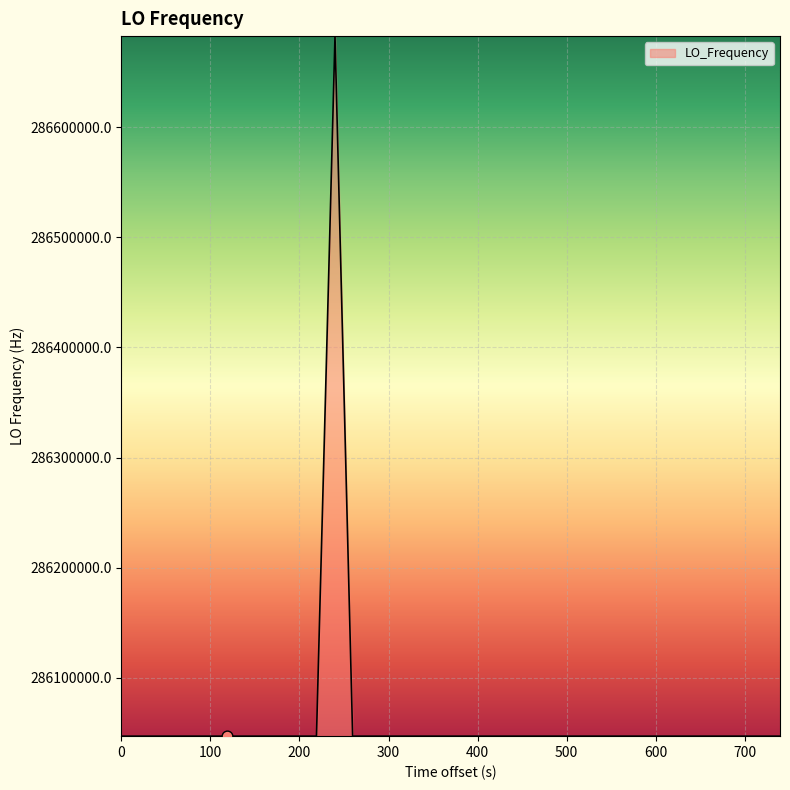

What is the difference between the maximum and minimum values?

635710.6